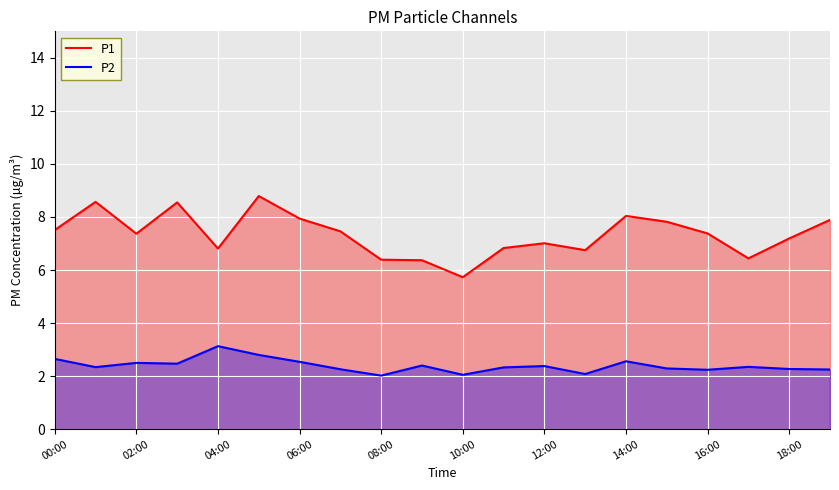

What is the spread (max minus min) of values at 12:00?

4.6